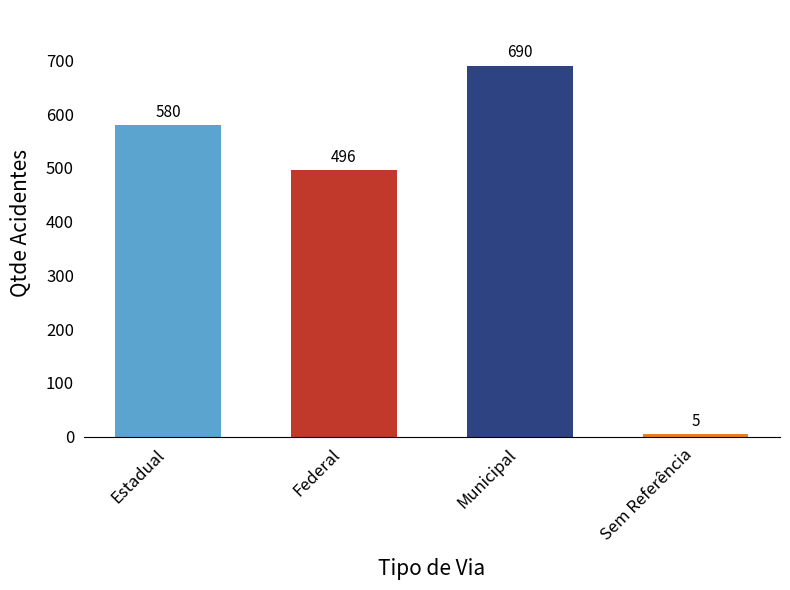

What is the label of the 1st bar from the right?

Sem Referência